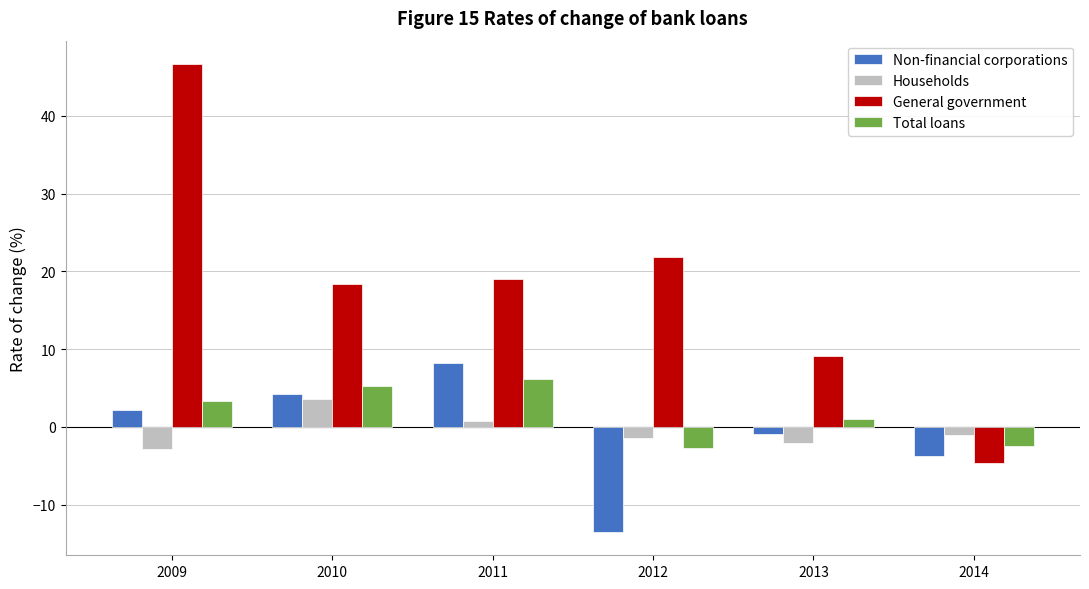

What is the sum of all General government values?

110.4